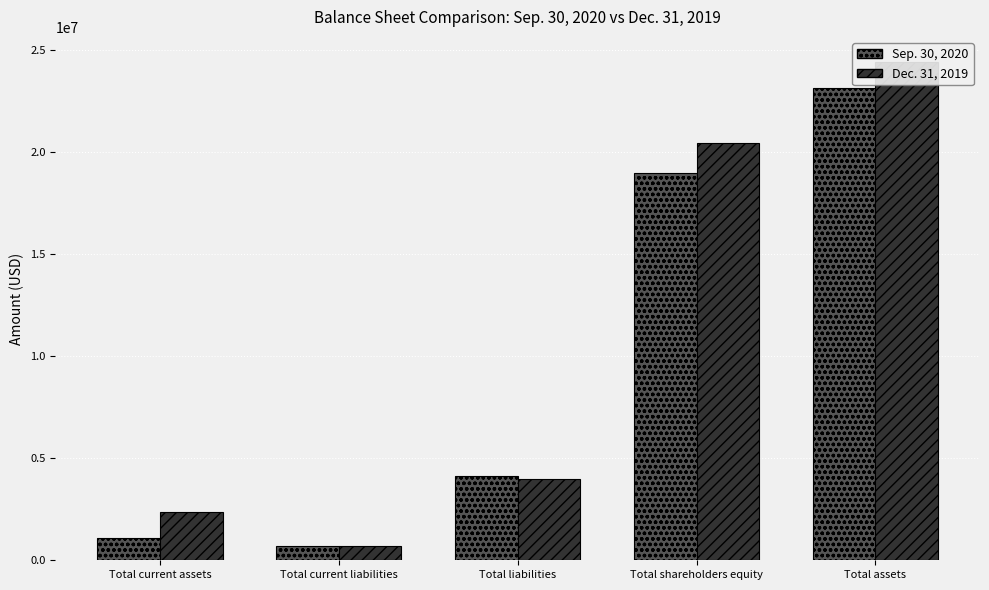

Rank the categories by Sep. 30, 2020 value from highest to lowest.

Total assets, Total shareholders equity, Total liabilities, Total current assets, Total current liabilities